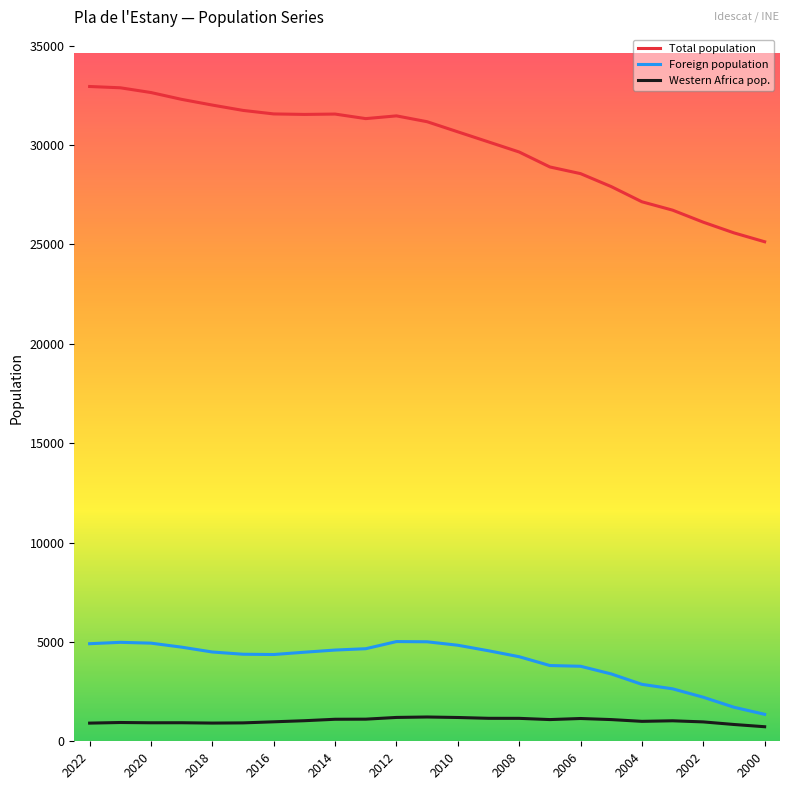

Which series has the largest range (max minus min)?

Total population